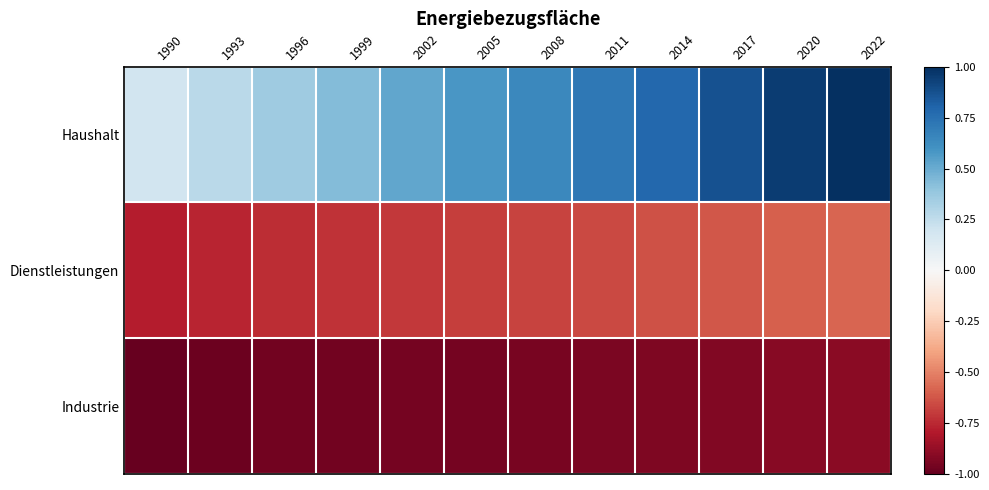

What is the difference between the highest and lowest values at 1999?

1.4